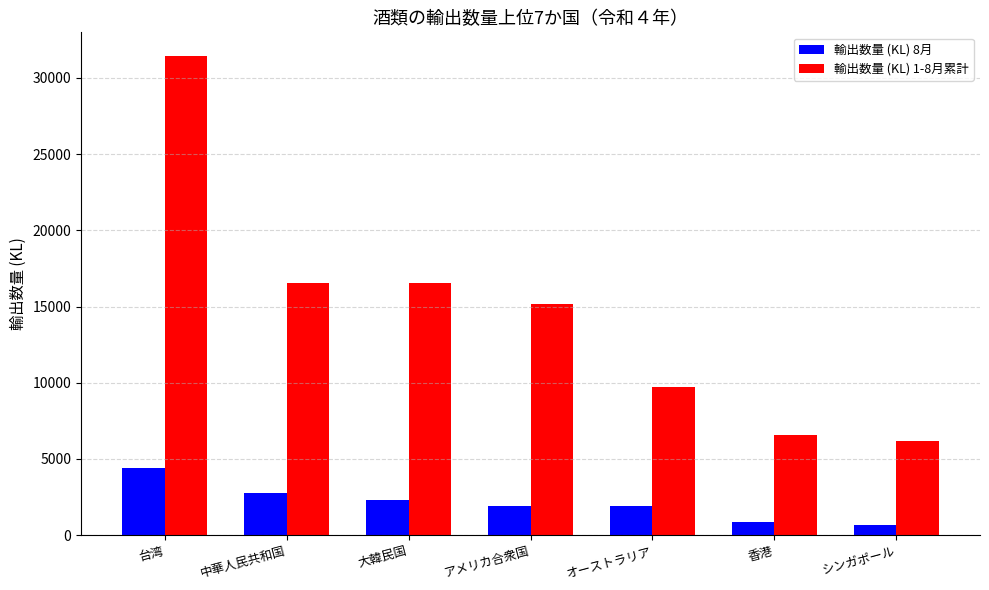

What is the approximate value of 輸出数量 (KL) 8月 at オーストラリア?

1928.5